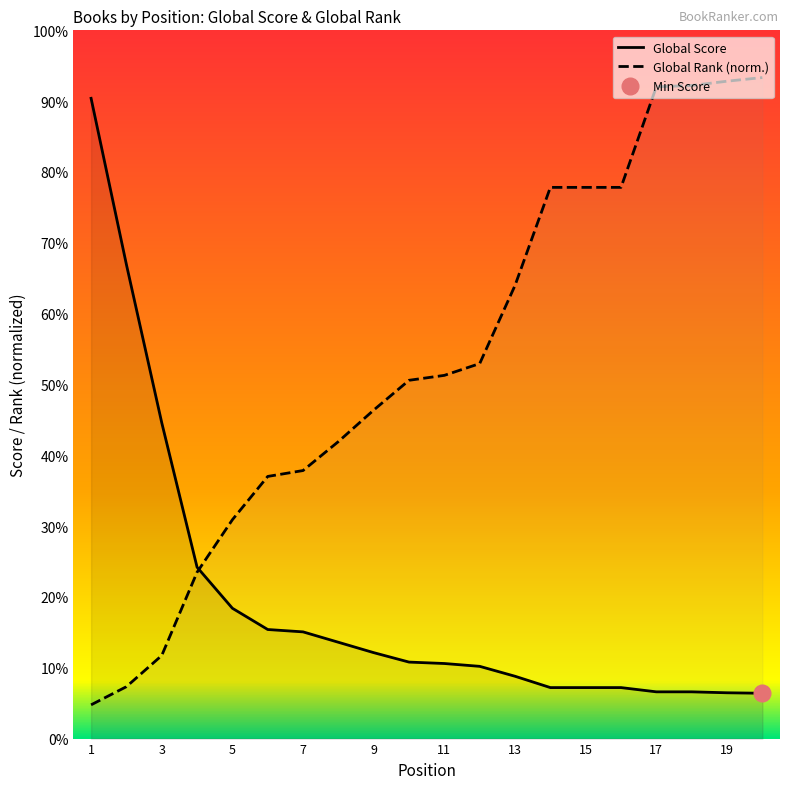

Rank the series by their maximum value, from highest to lowest.

Global Rank, Global Score